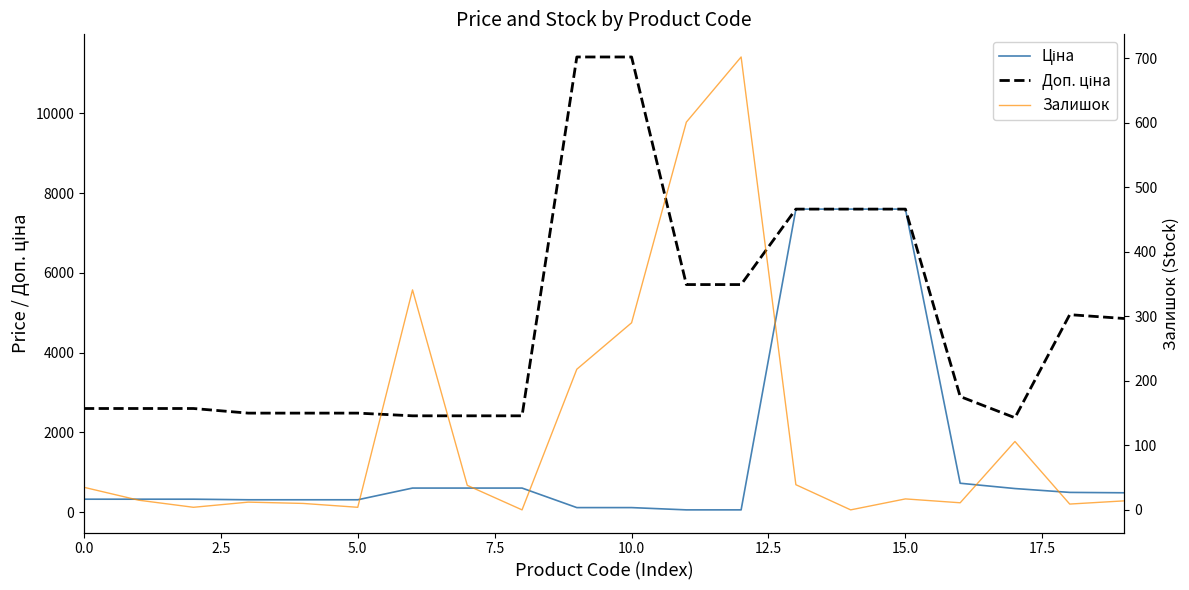

Which series has the widest spread of values?

Доп. ціна